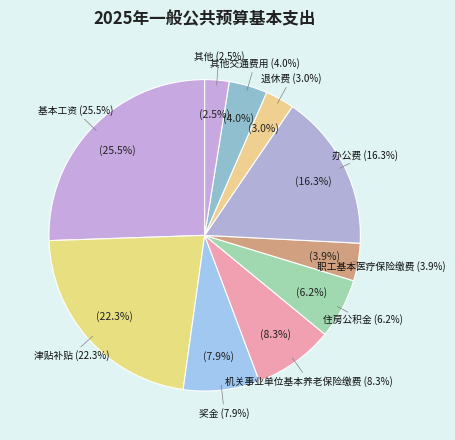

Is it true that 其他社会保障缴费 is 1% of the pie?

False